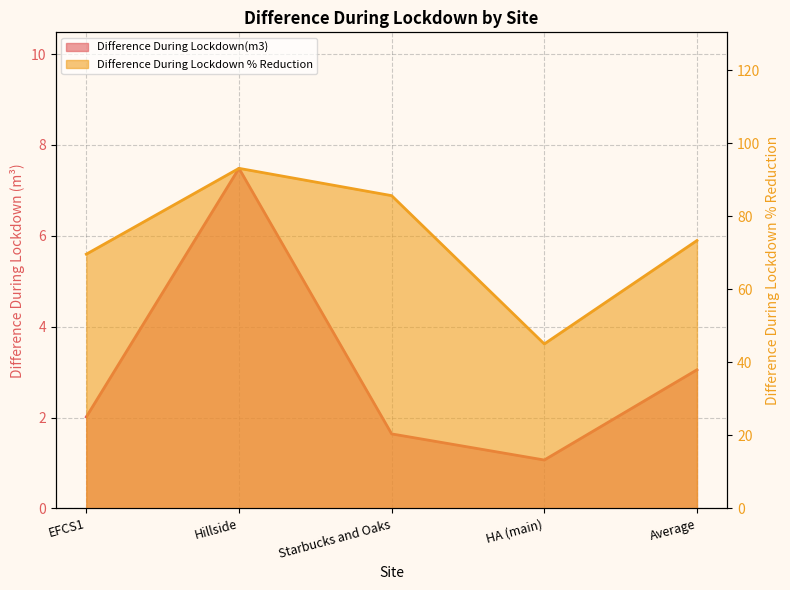

Where is Difference During Lockdown(m3) nearest to the value 4?

Average